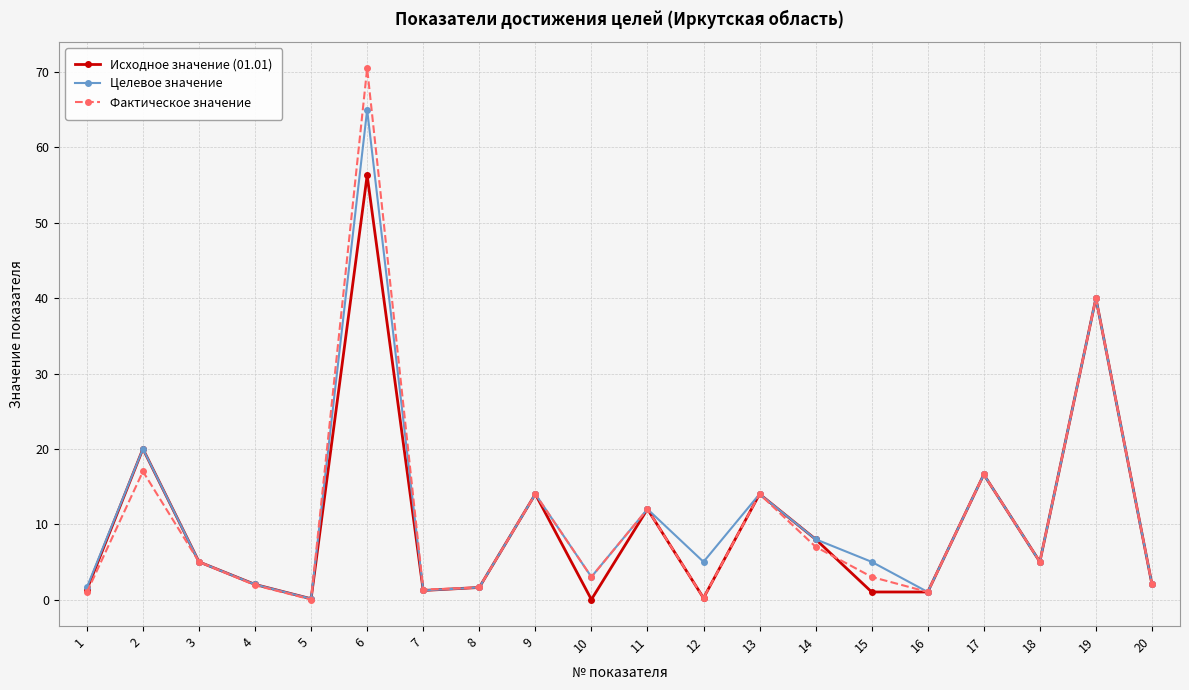

What is the minimum value for Целевое значение?

0.1